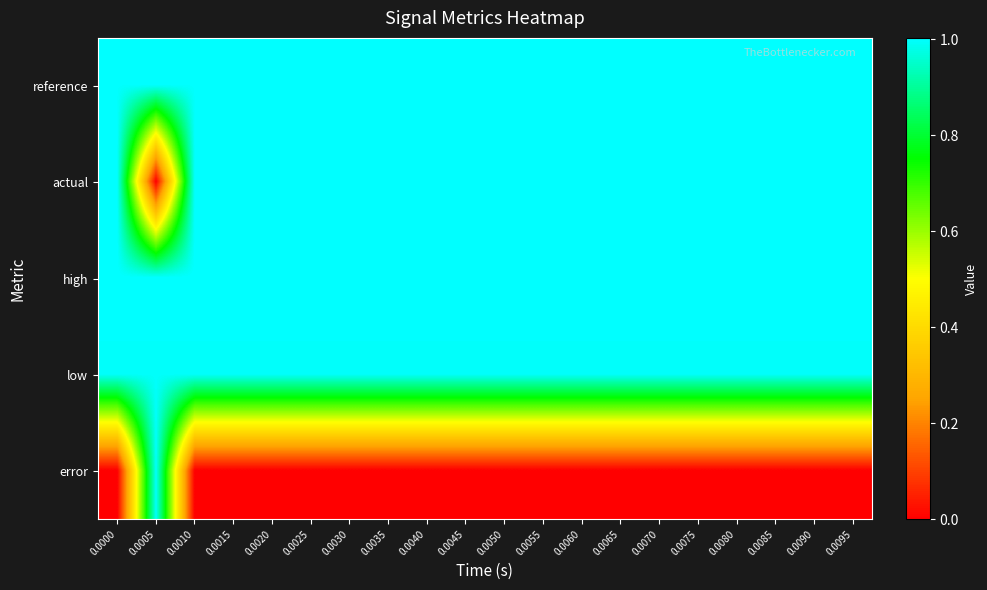

List the series in order of their peak value, highest first.

high, reference, actual, low, error